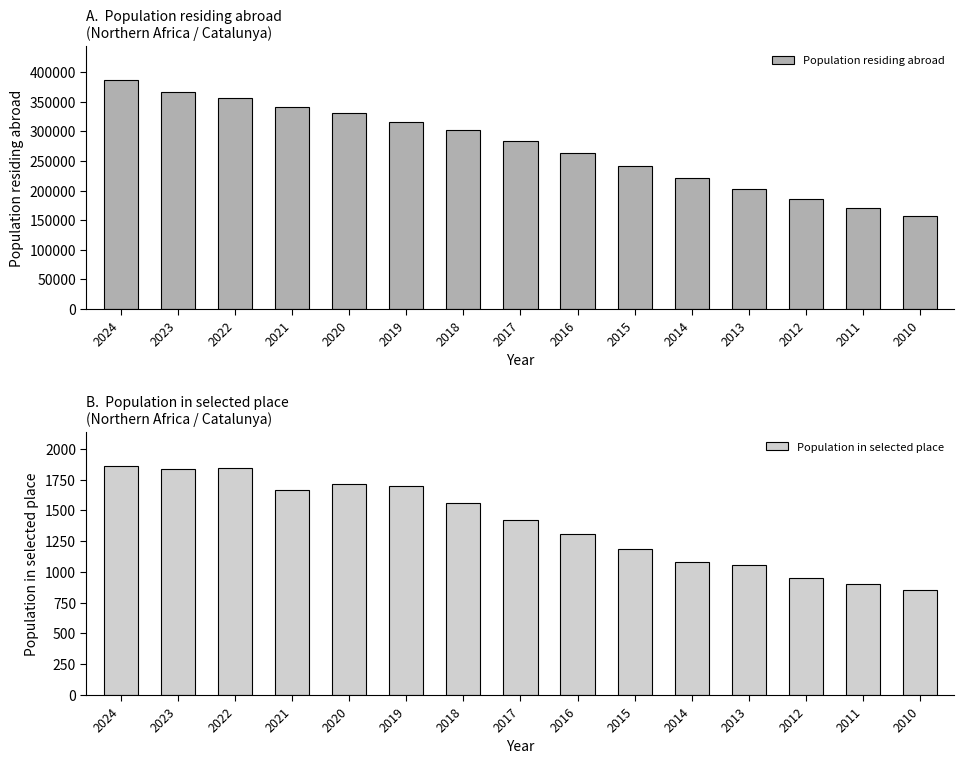

The Population in selected place series shows 3087 at 2024. True or false?

False